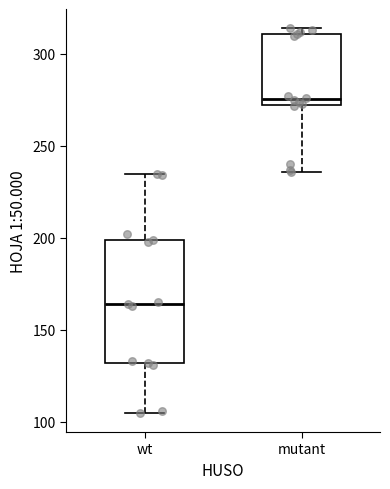

Where does the median line of the box for mutant sit on the y-axis? The values are not printed on the chart, so give them approximately, as read against the axis.

275